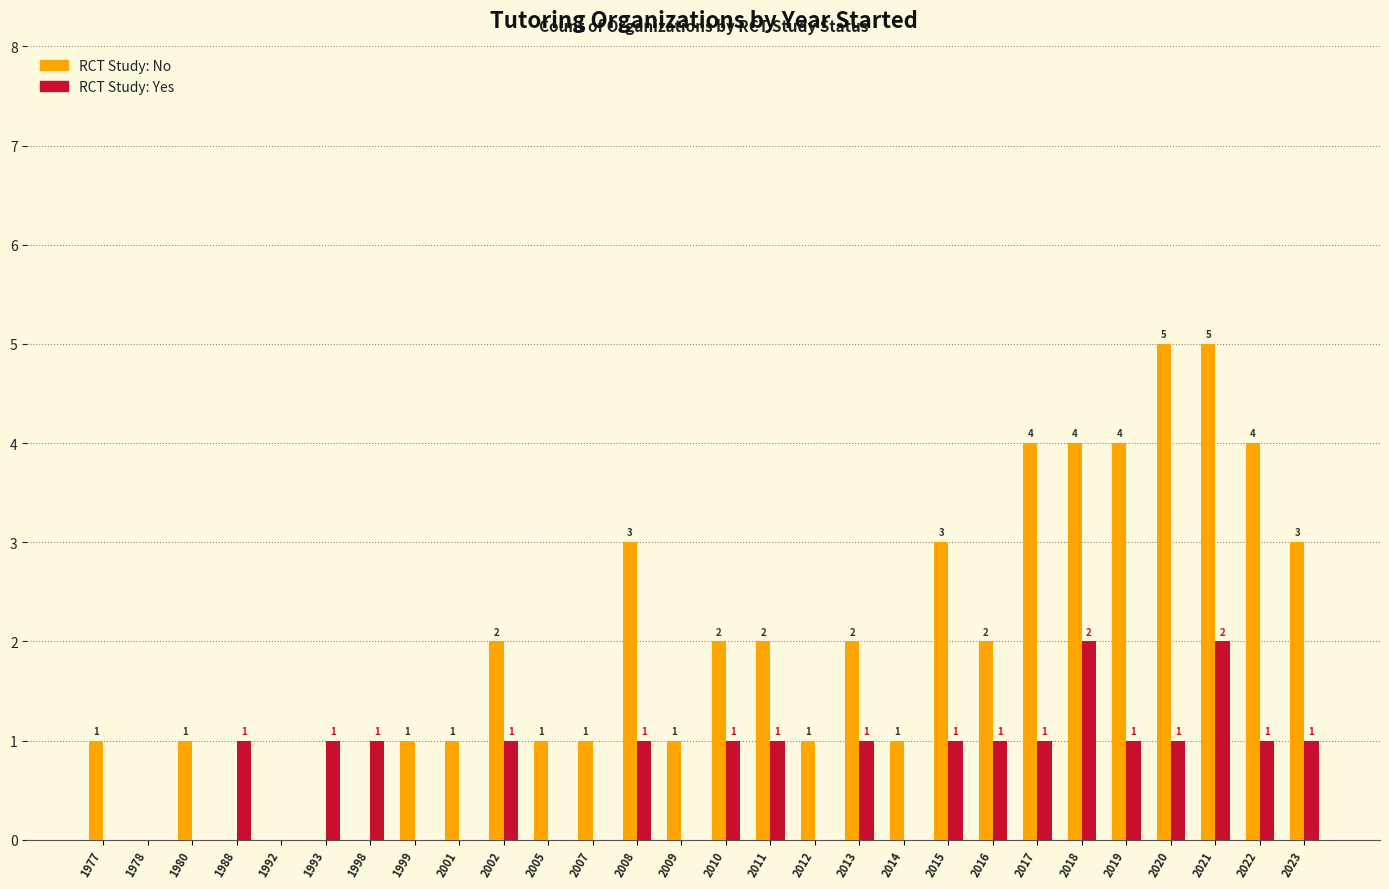

At which category is the sum across all series the highest?

2021